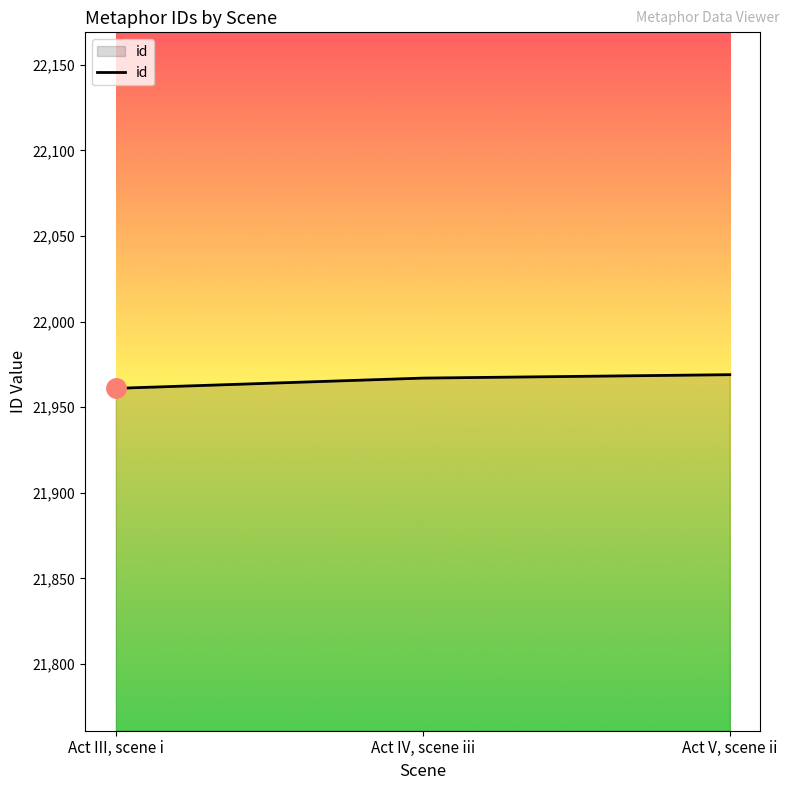

How many lines are shown in the chart?

1